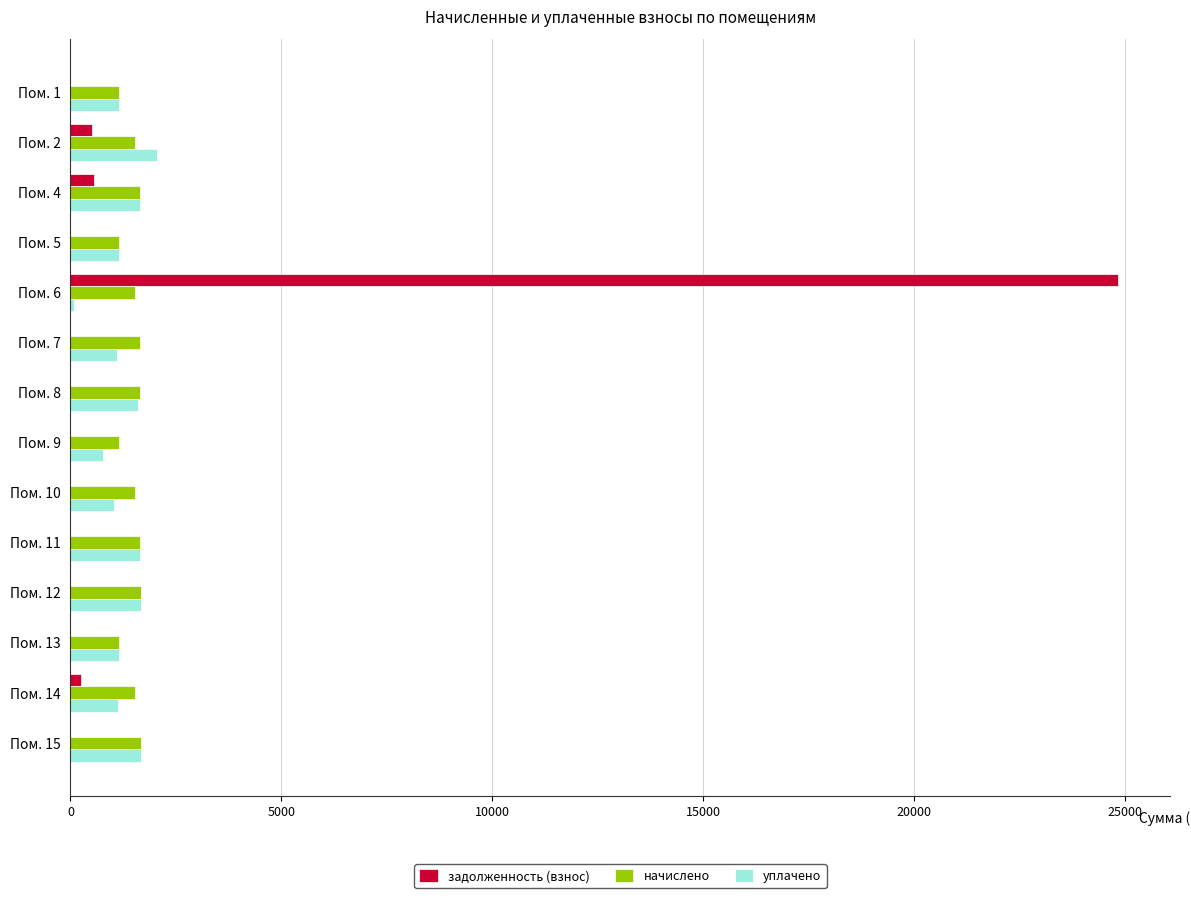

The value of задолженность (взнос) at Пом. 13 is 0.0. True or false?

True